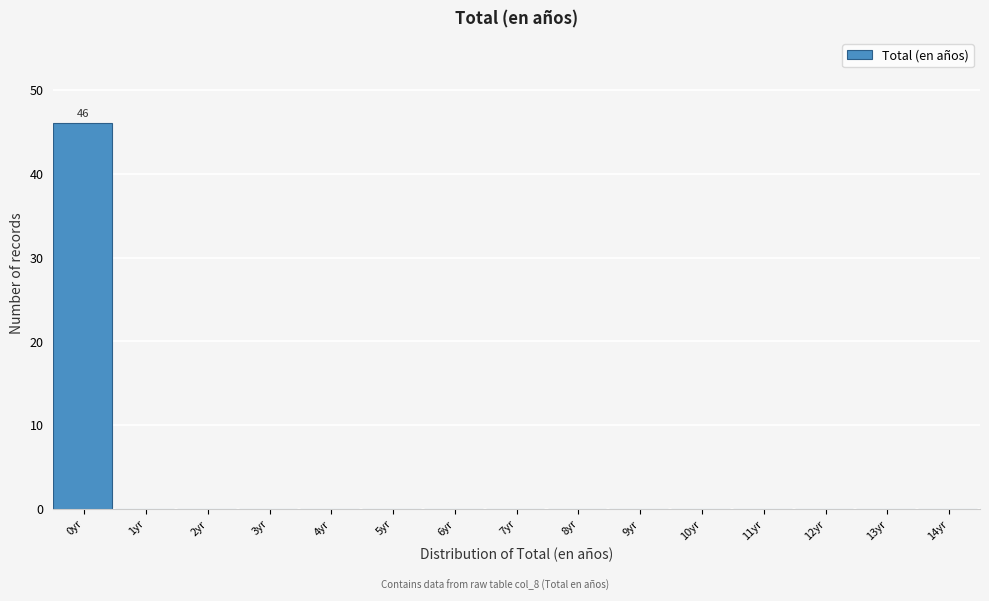

Reading left to right, extract all data points from this chart.

0yr=46	1yr=0	2yr=0	3yr=0	4yr=0	5yr=0	6yr=0	7yr=0	8yr=0	9yr=0	10yr=0	11yr=0	12yr=0	13yr=0	14yr=0